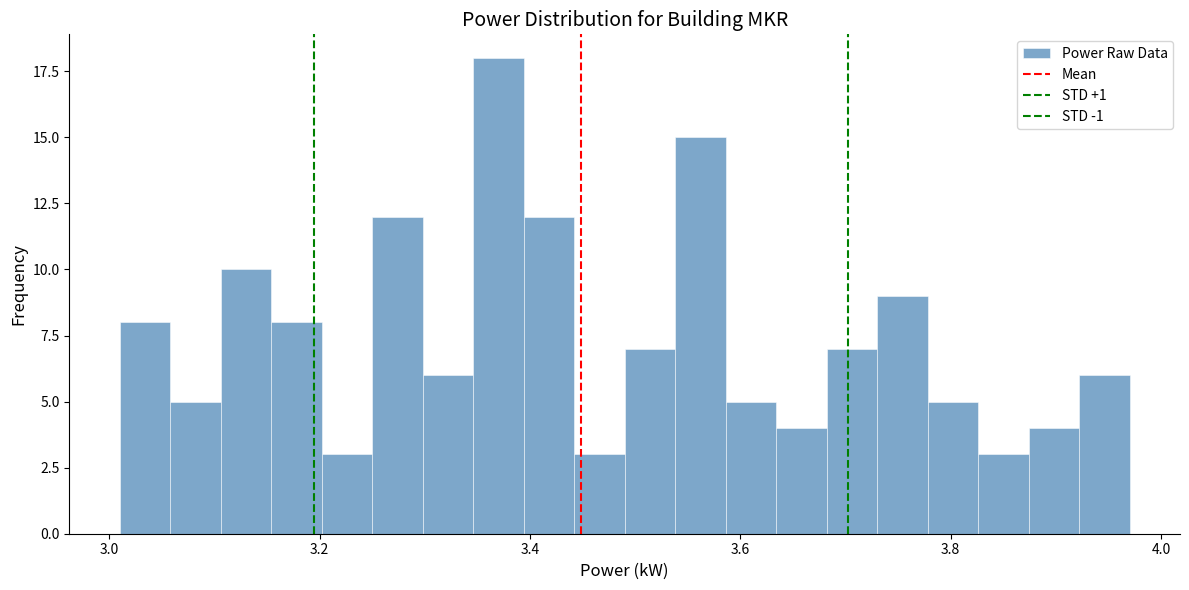

Around what value on the x-axis is the tallest bar? Give the approximate position of its centre, as read against the axis.

3.38